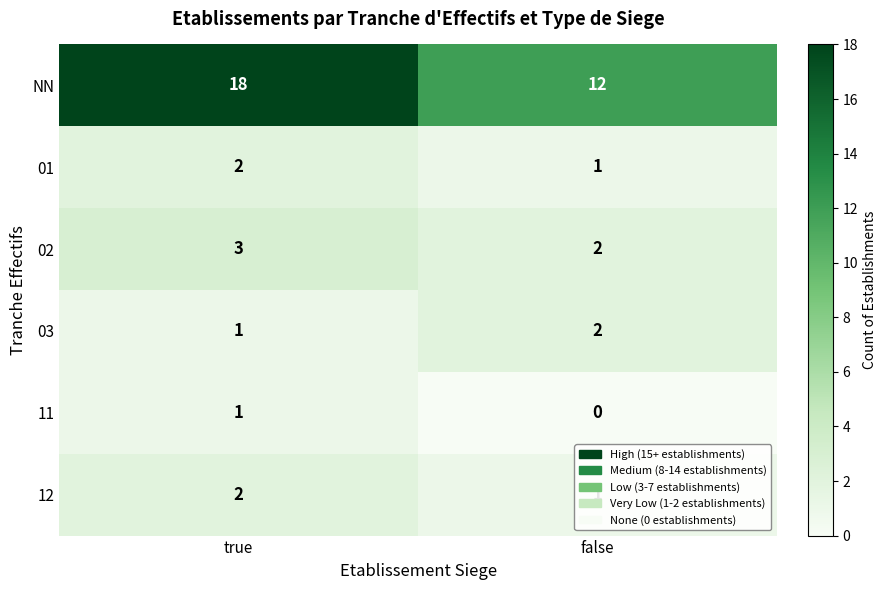

List the labels in order of NN value, smallest first.

false, true